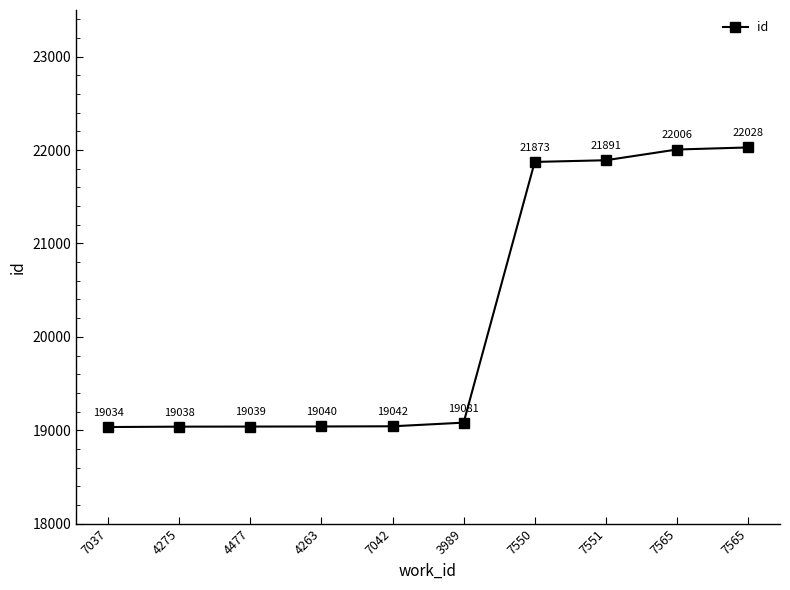

What is the difference between the values at 4275 and 7550?

2835